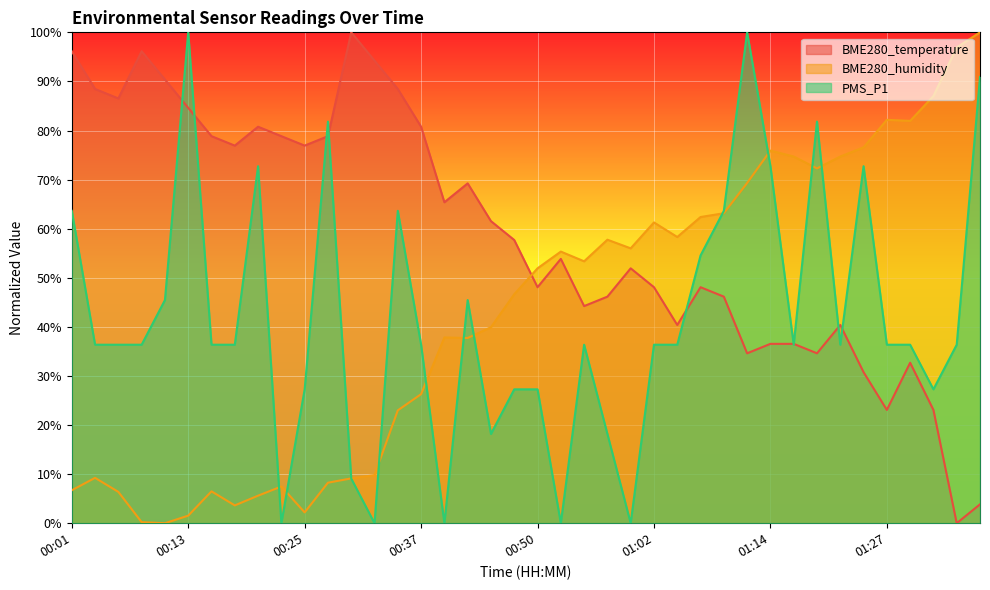

At which category is the sum across all series the highest?

01:12